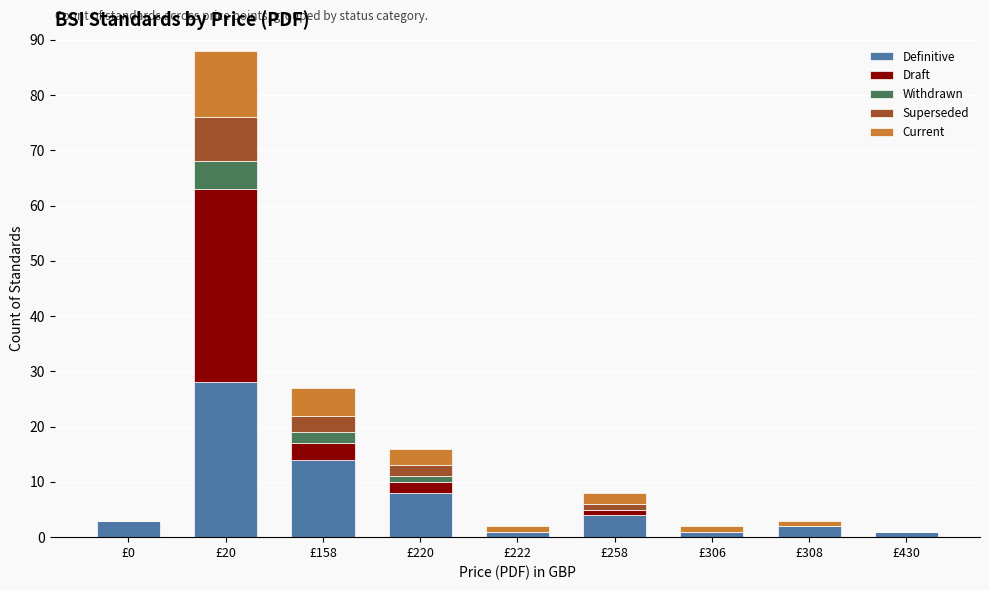

What is the maximum value for Definitive?

28